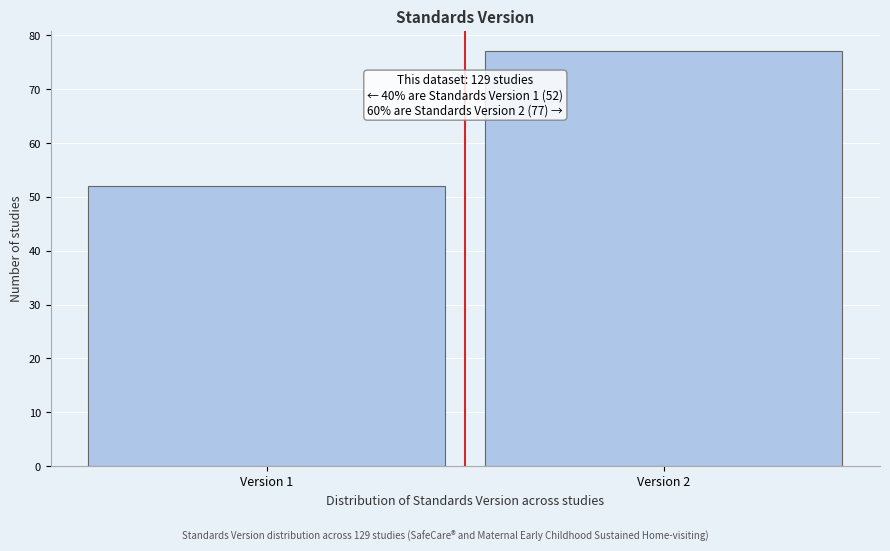

Reading left to right, what are all the values shown in this chart?

Version 1=52	Version 2=77